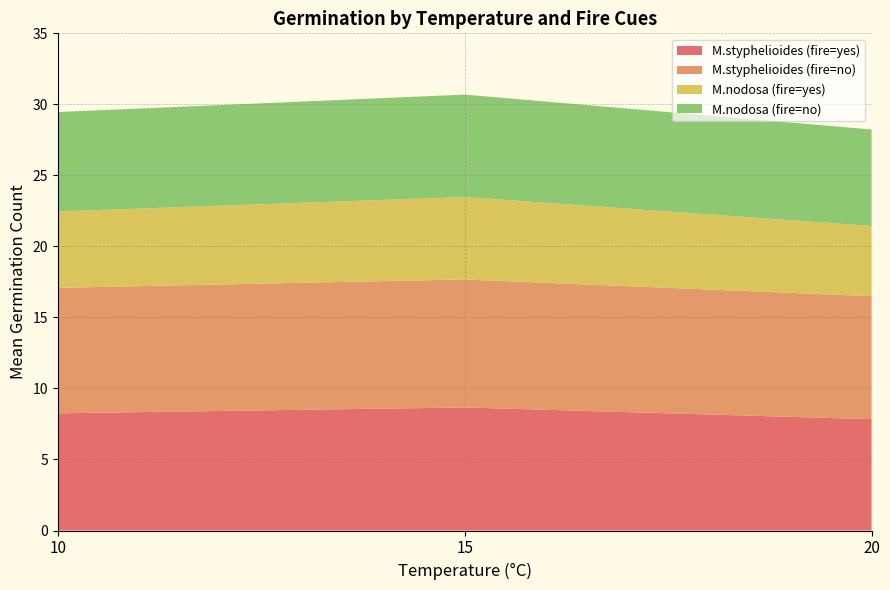

What is the minimum value for M.styphelioides (fire=yes)?

7.8